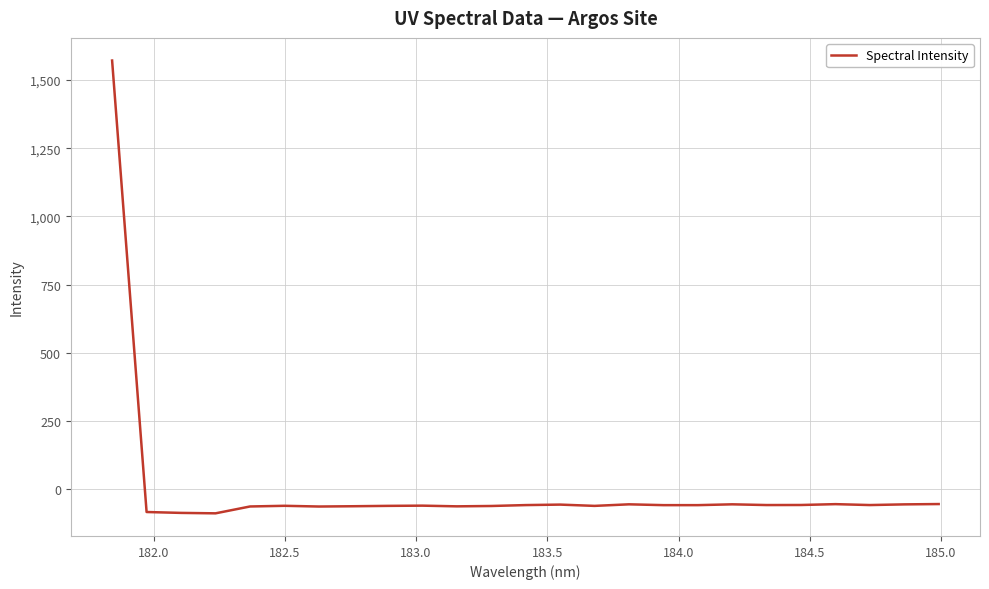

What is the difference between the maximum and minimum values?

1659.1